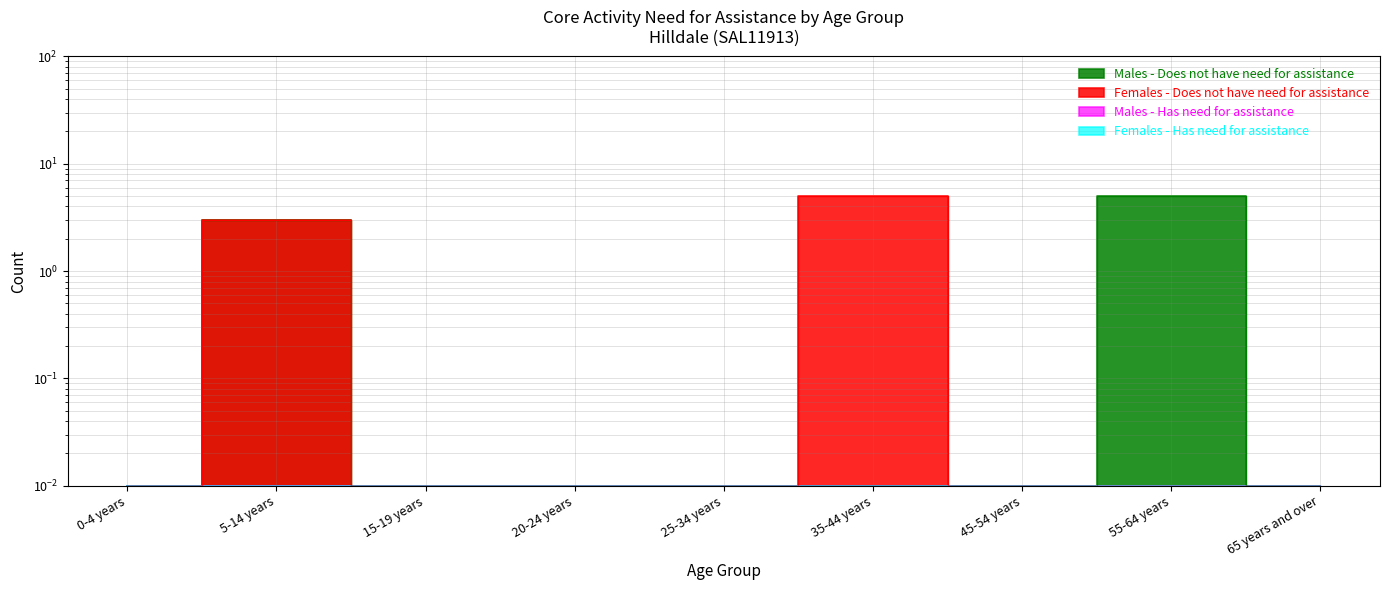

Is it true that Males - Does not have need for assistance equals 5.0 at 55-64 years?

True